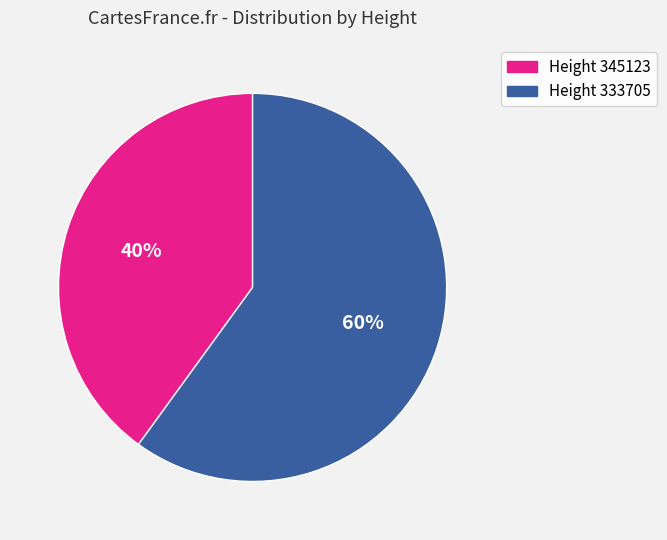

Count the number of slices in the pie.

2